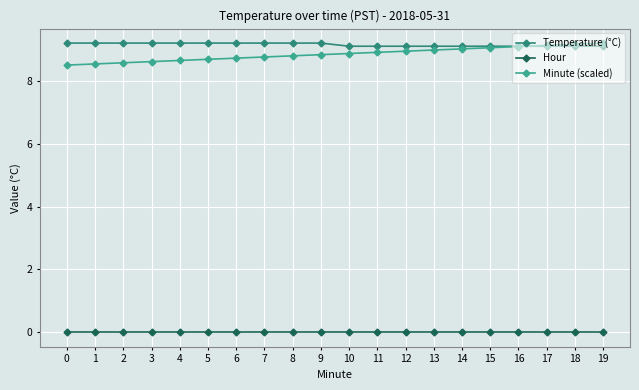

Rank the series at 3 from highest to lowest value.

Temperature (°C), Minute (scaled), Hour